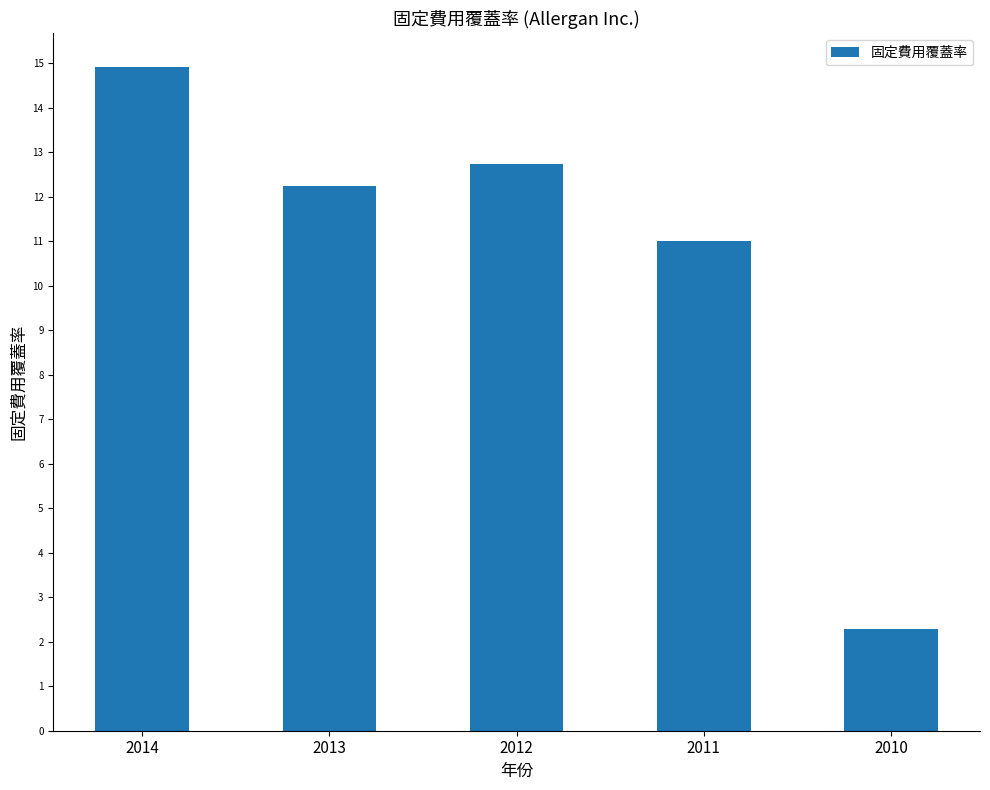

Approximately how many times larger is the value at 2014 compared to 2010?

6.5